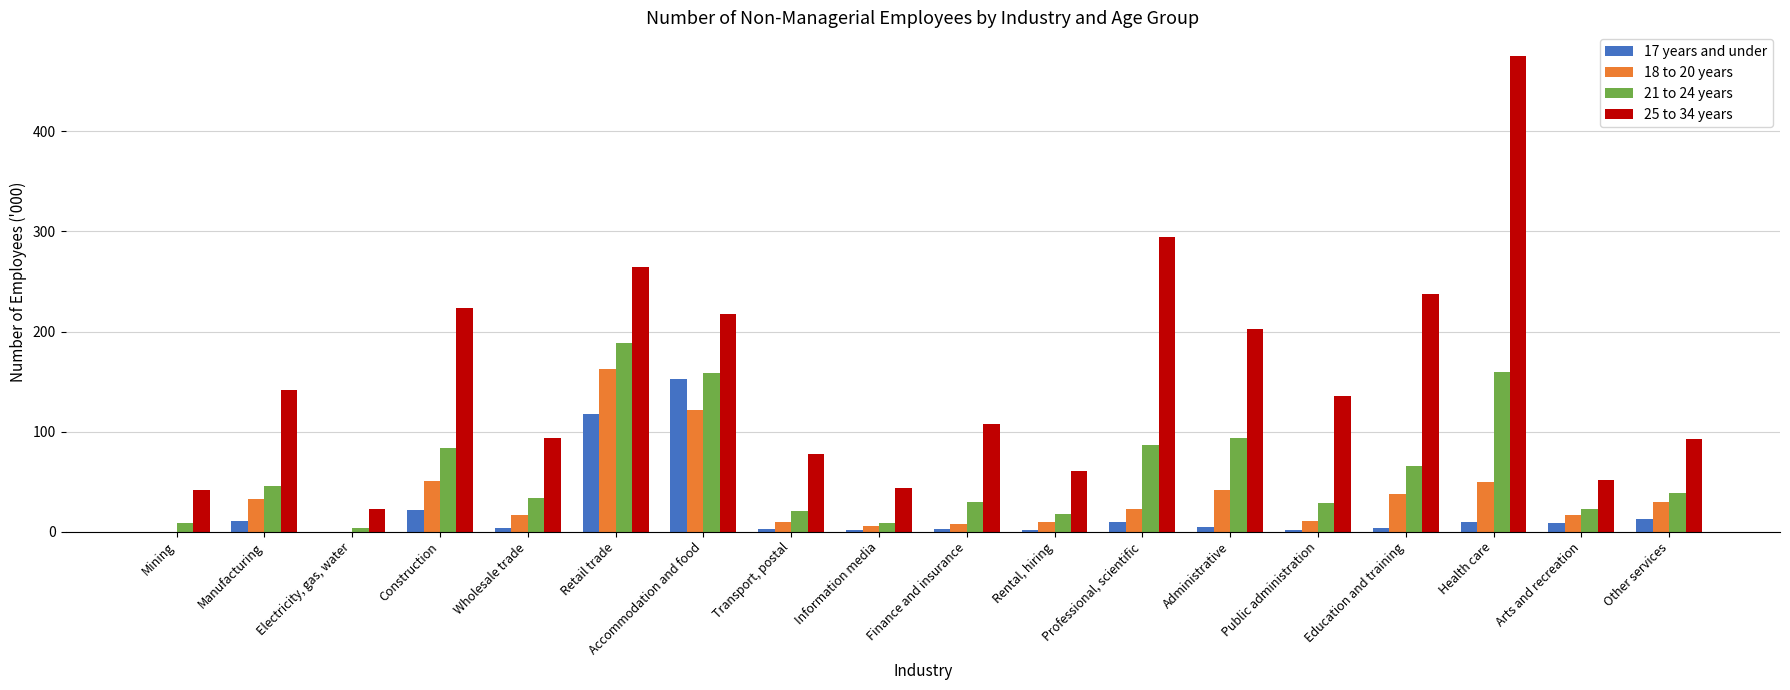

What is the spread (max minus min) of values at Other services?

80.9